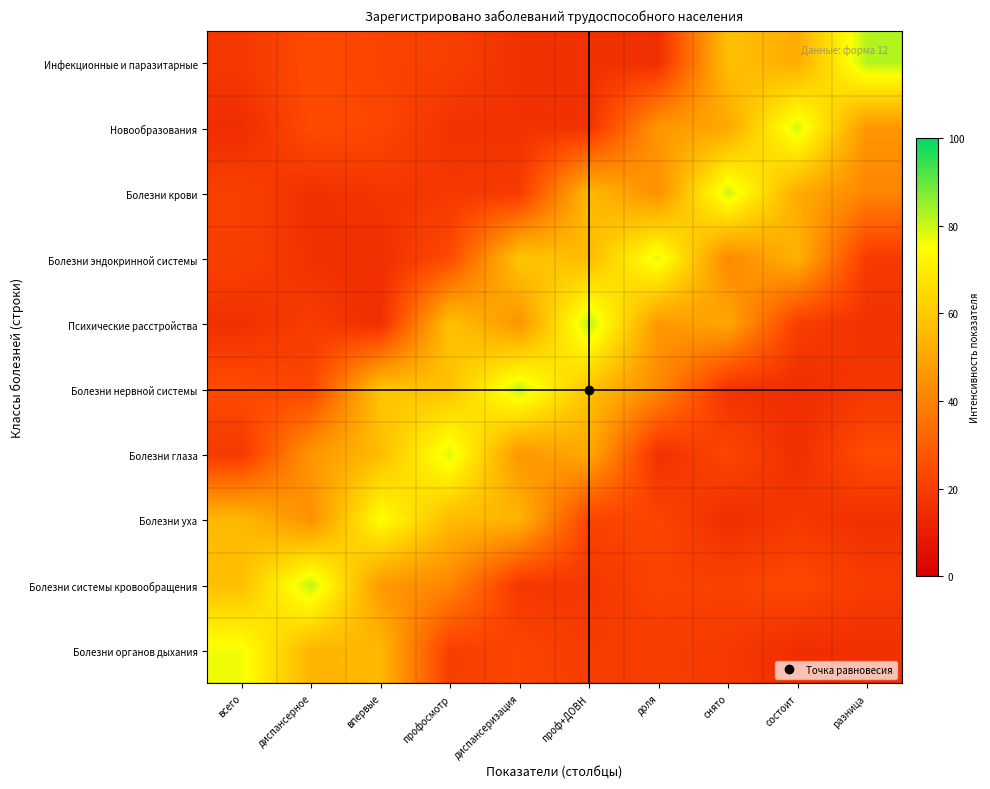

How many distinct data groups are displayed?

10